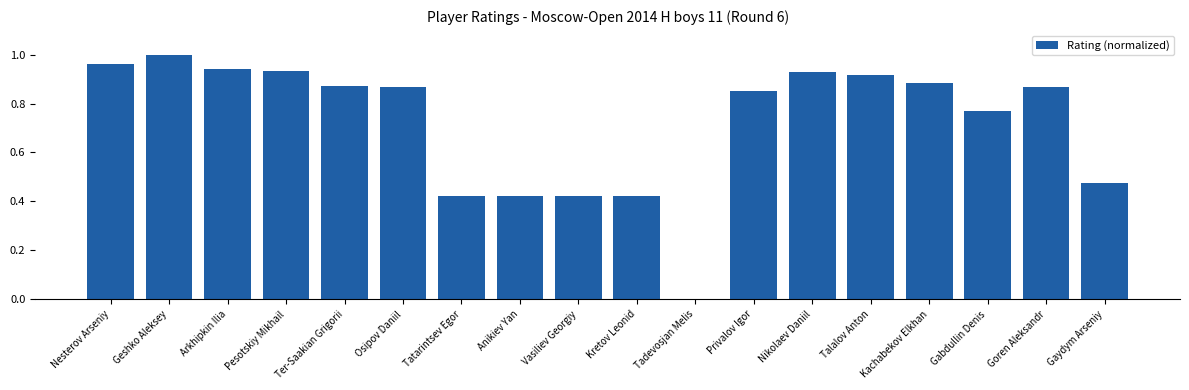

What is the sum of all values?

13.0